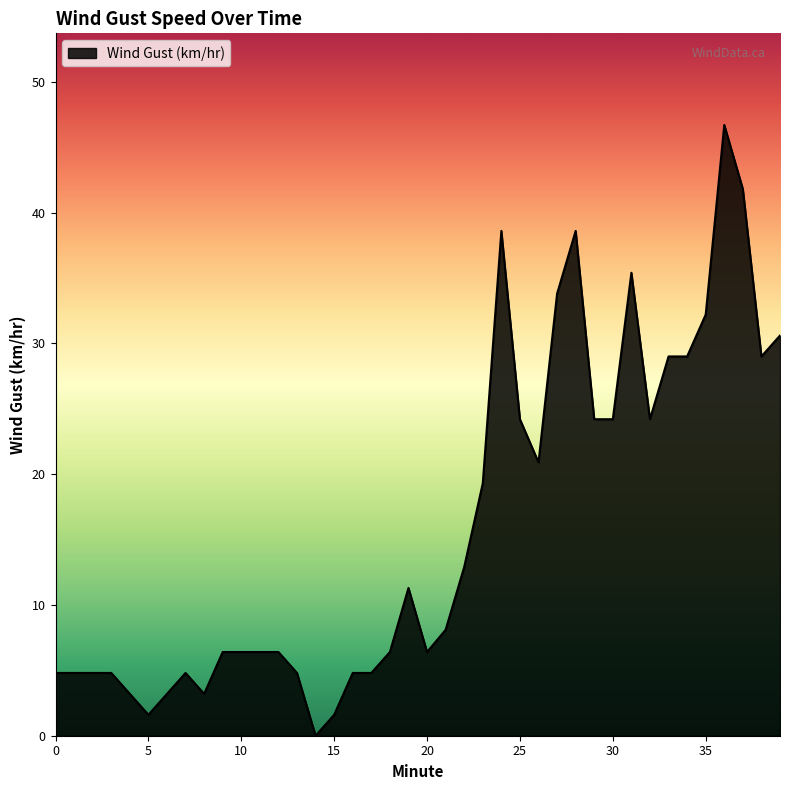

What is the difference between the maximum and minimum values?

46.7